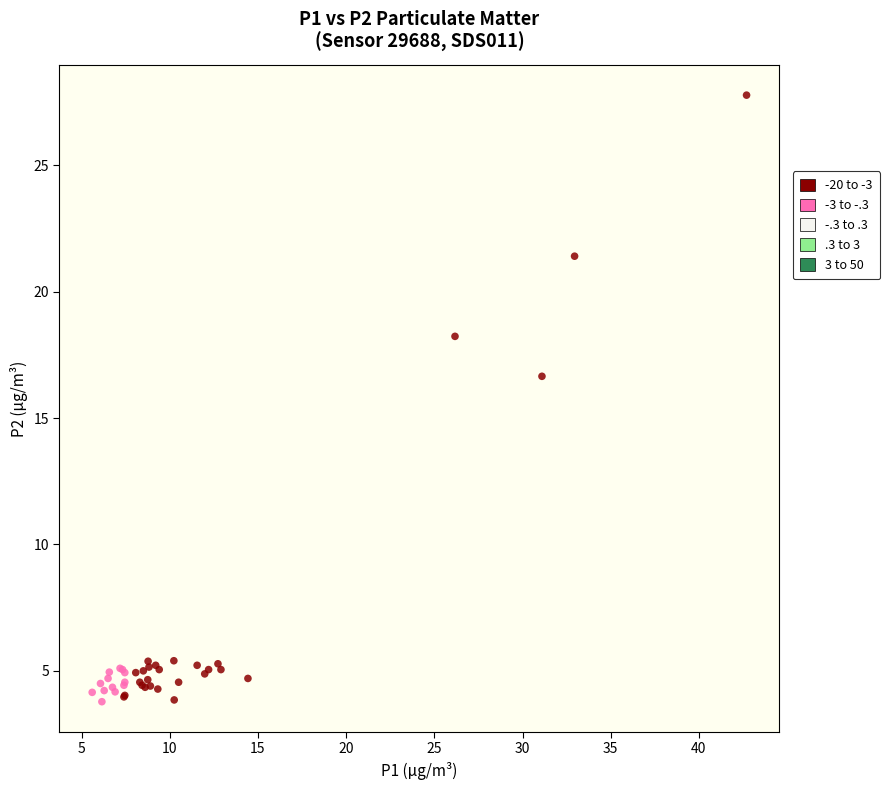

Which series reaches the maximum Y coordinate?

-20 to -3